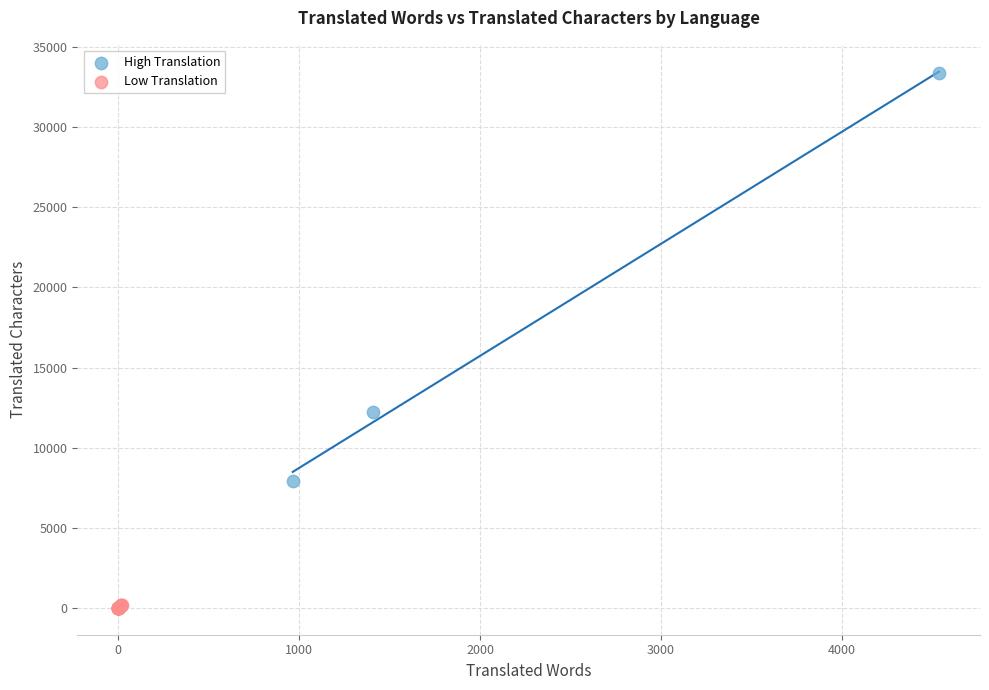

Which series has the widest spread of Y values?

High Translation